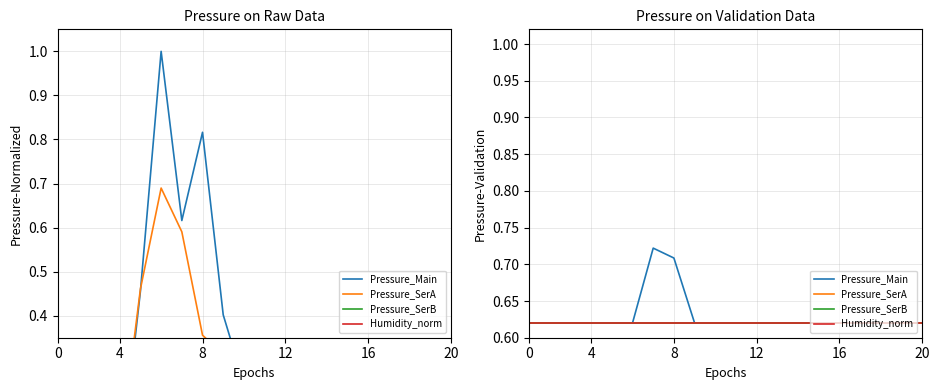

What is the label of the 12th point from the left?

12